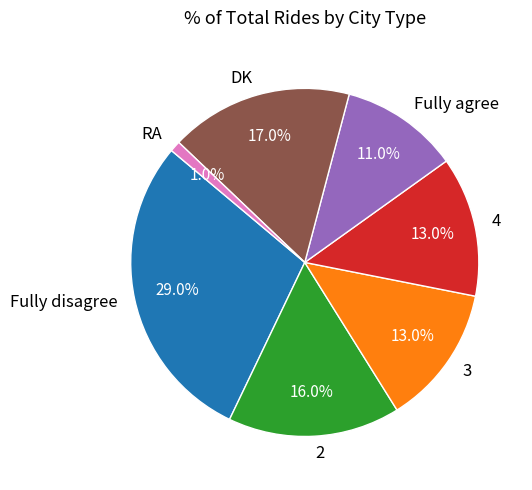

Is the sum of 2 and Fully disagree greater than half?

No